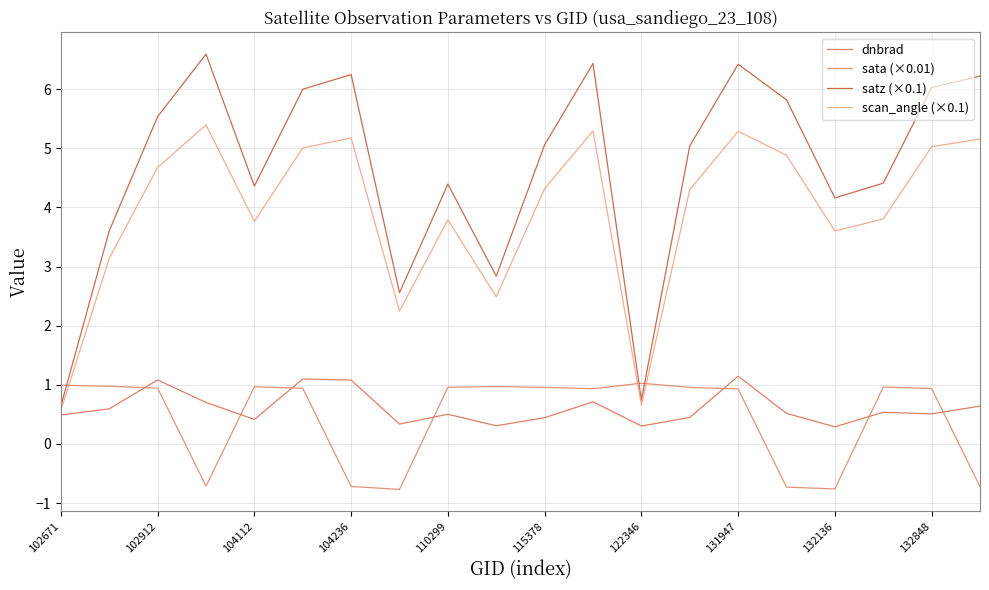

At which category does satz (×0.1) reach its first local valley?

104112